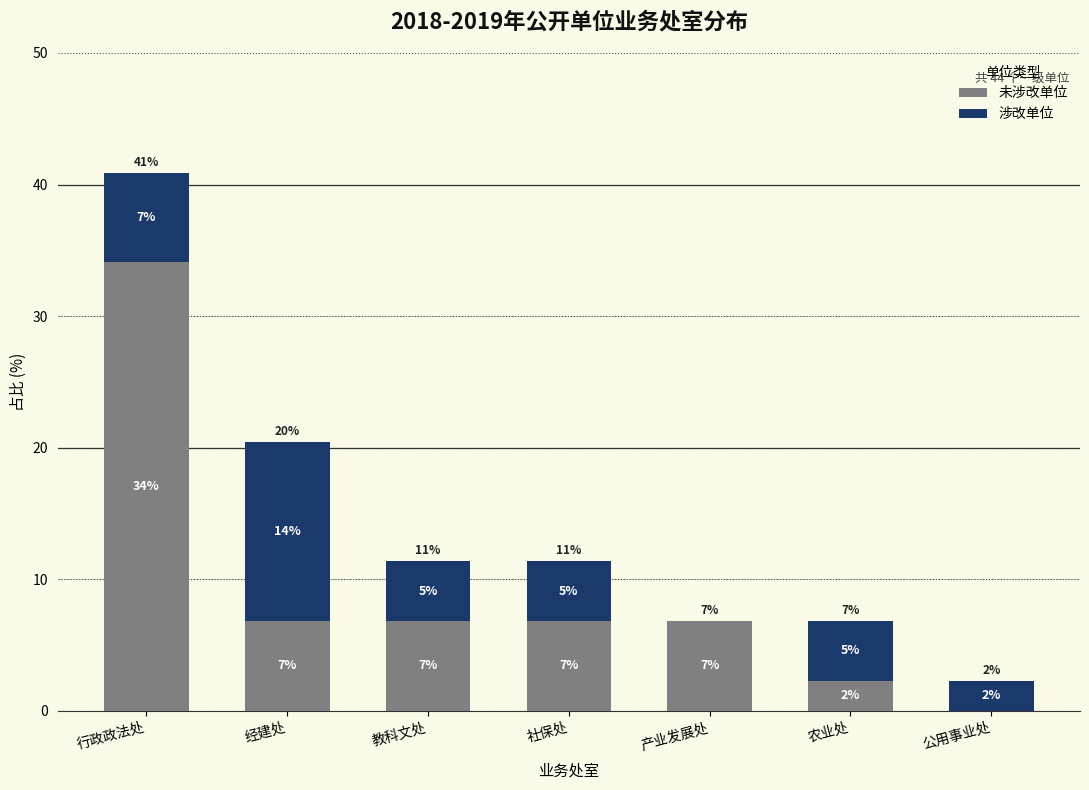

Where does the 未涉改单位 series first go above 6?

行政政法处